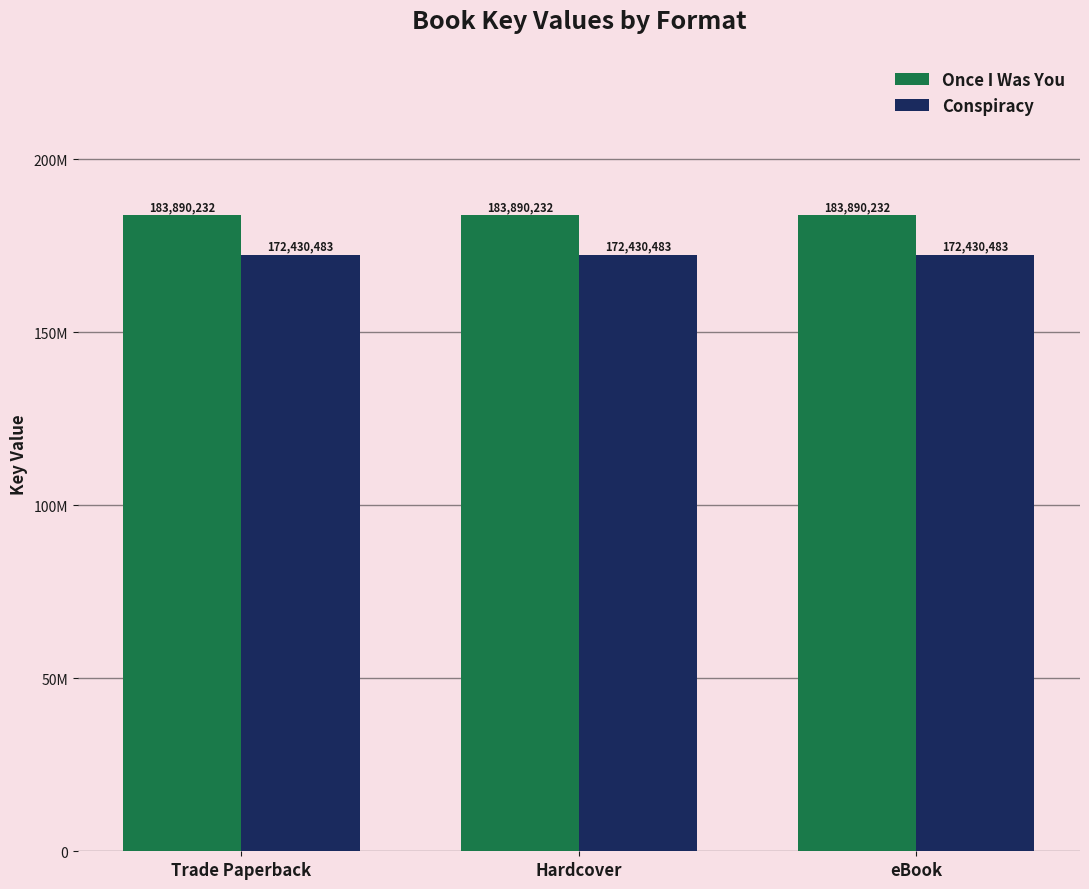

Rank the categories by Conspiracy value from highest to lowest.

Trade Paperback, Hardcover, eBook